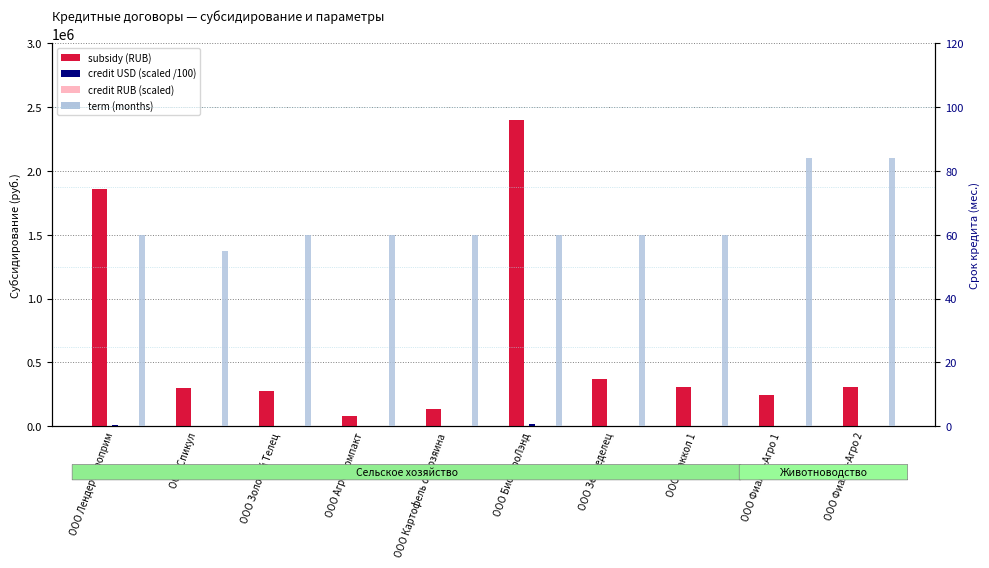

Which series has the largest range (max minus min)?

subsidy (RUB)